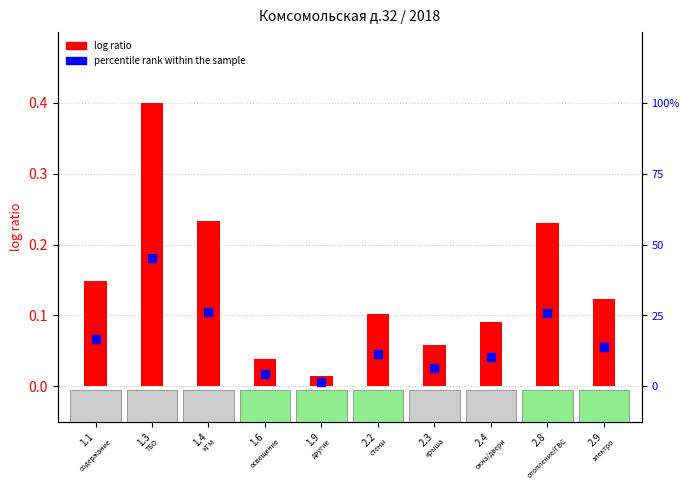

Which series contains the lowest Y value?

log ratio